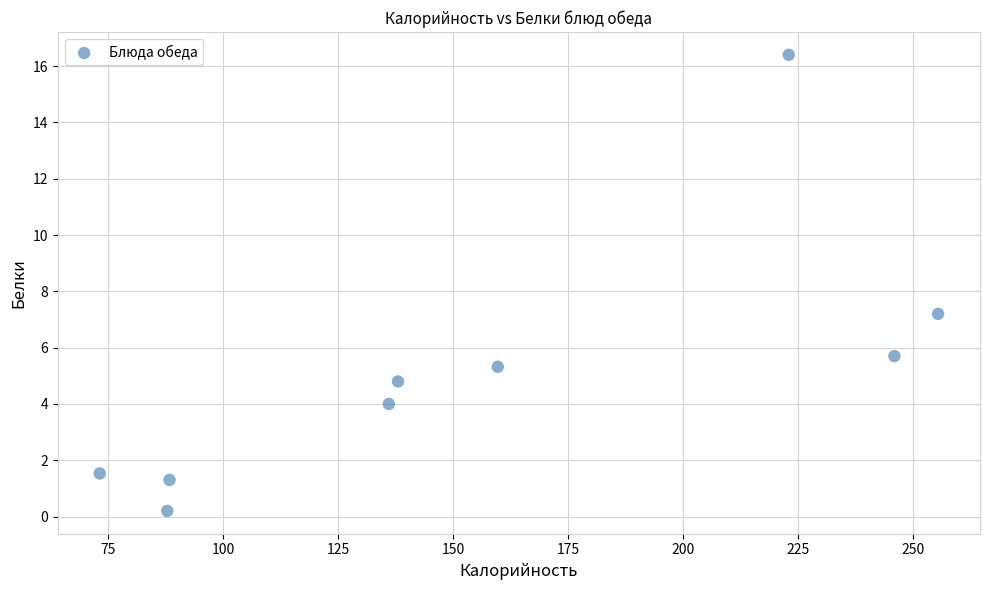

What Y value in the scatter plot is closest to 8?

7.2